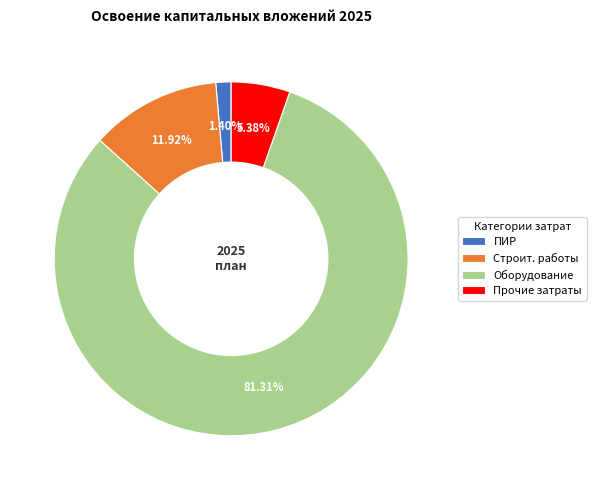

Rank the categories by value from lowest to highest.

ПИР, Прочие затраты, Строит. работы, Оборудование